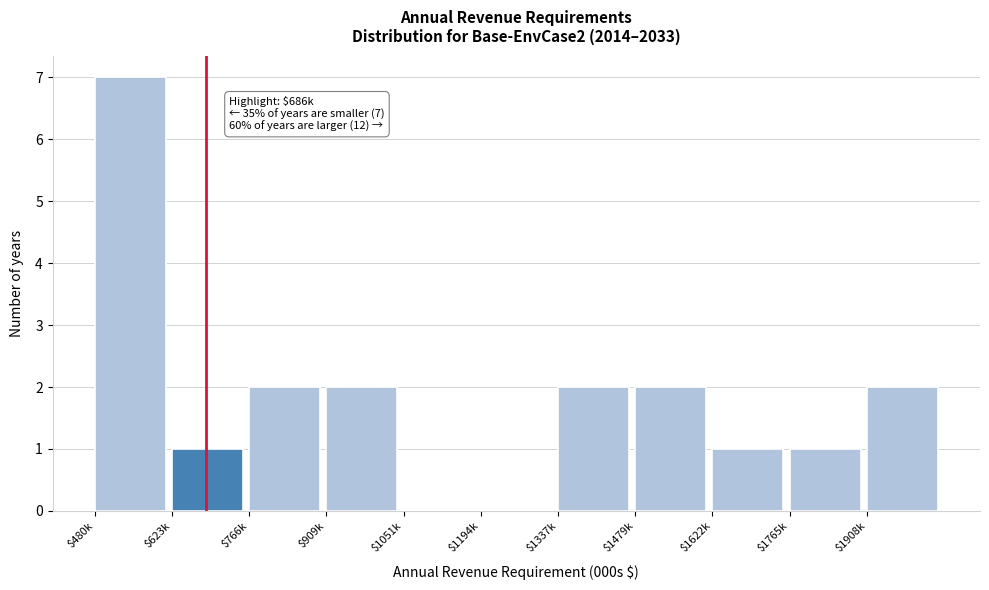

At which category does the chart reach its peak across all series?

$480k